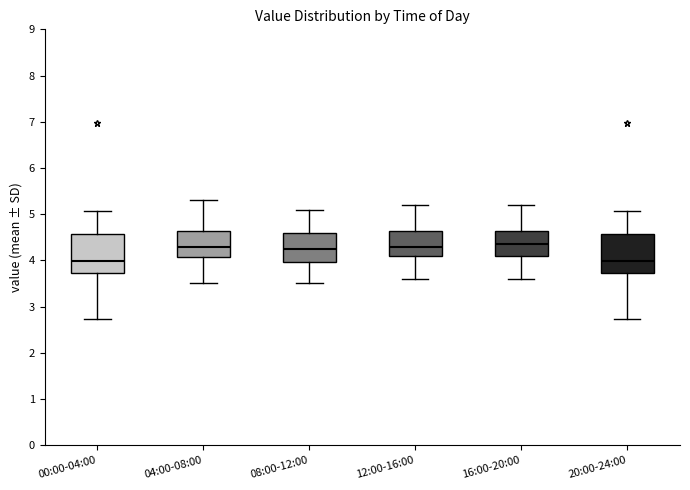

Reading left to right, read every box against the y-axis: the position of its median line, the range the box covers, and the ends of its whiskers. The values are not printed on the chart, so give them approximately, as read against the axis.

00:00-04:00: median 4.0, box 3.7 to 4.6, whiskers 2.7 to 5.1
04:00-08:00: median 4.3, box 4.1 to 4.6, whiskers 3.5 to 5.3
08:00-12:00: median 4.3, box 4.0 to 4.6, whiskers 3.5 to 5.1
12:00-16:00: median 4.3, box 4.1 to 4.6, whiskers 3.6 to 5.2
16:00-20:00: median 4.4, box 4.1 to 4.6, whiskers 3.6 to 5.2
20:00-24:00: median 4.0, box 3.7 to 4.6, whiskers 2.7 to 5.1